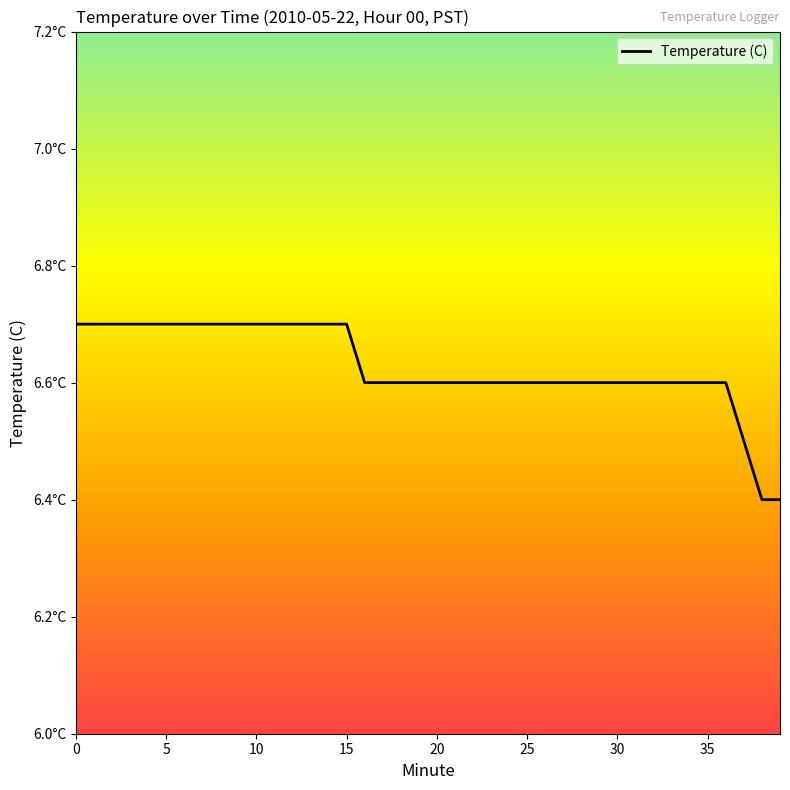

Is this an area chart (filled region under the line)?

No